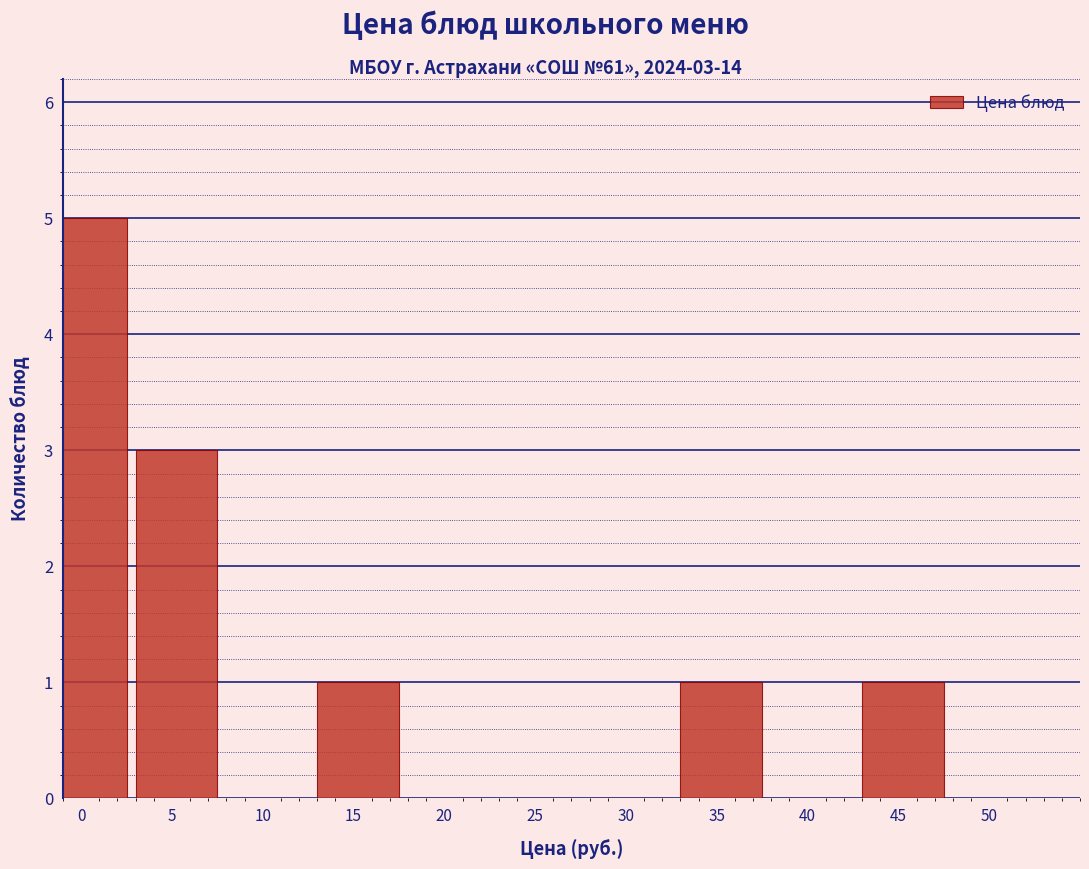

Reading left to right, what are all the values shown in this chart?

0=5	5=3	10=0	15=1	20=0	25=0	30=0	35=1	40=0	45=1